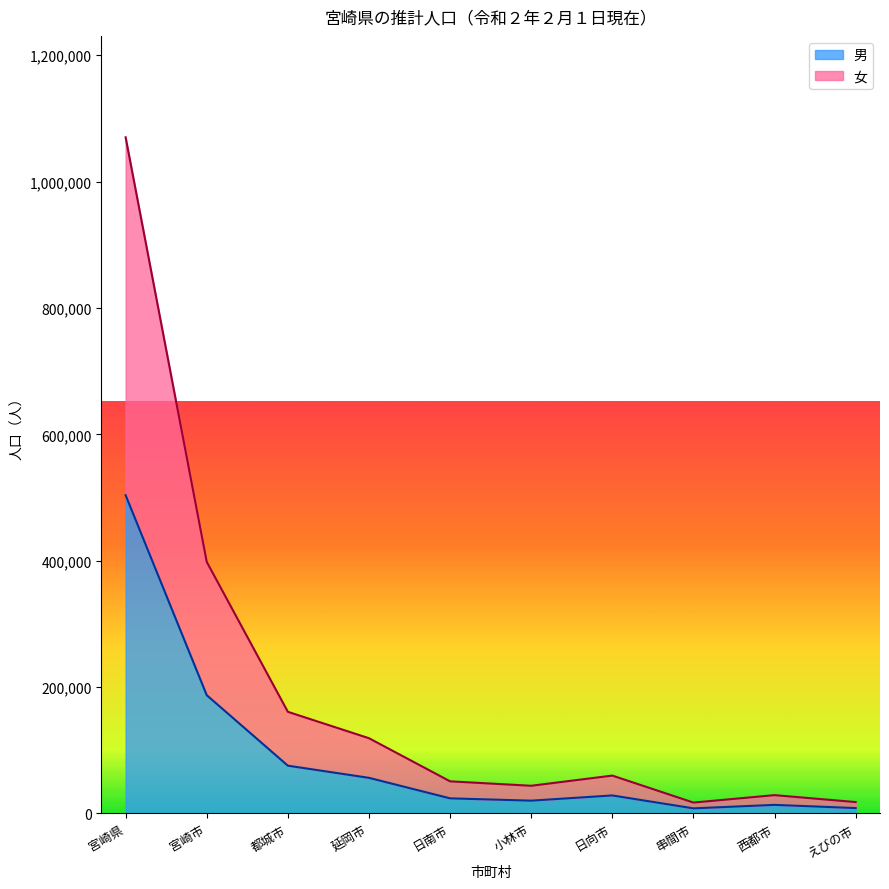

Reading right to left, list all the values displayed in this chart.

男: 8533	13593	8095	28527	20267	23925	56386	75638	187200	503759
女: 18028	29011	17226	59947	43832	50845	119092	160884	398211	1070124